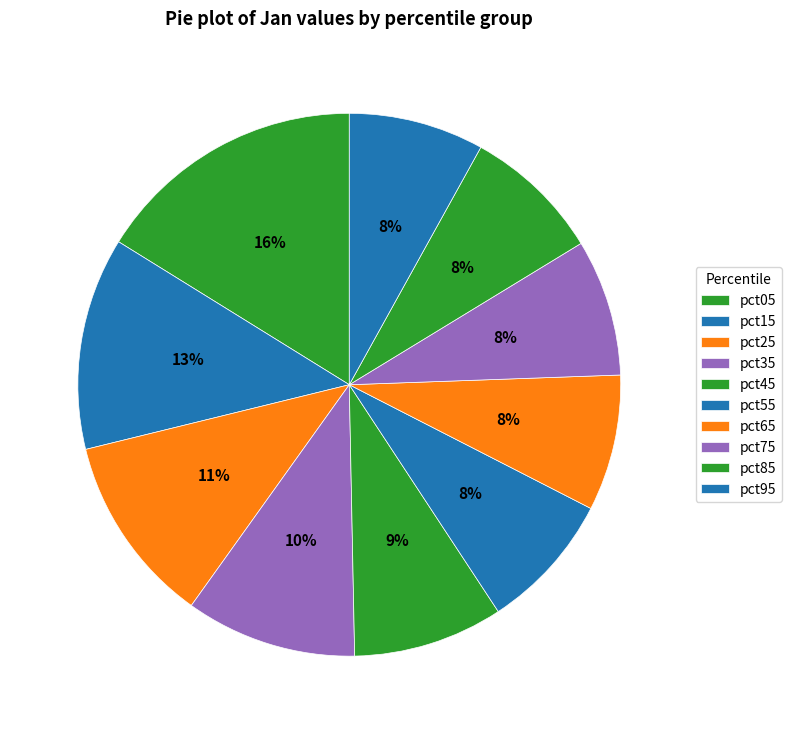

To the nearest percent, what is the average slice percentage?

10%